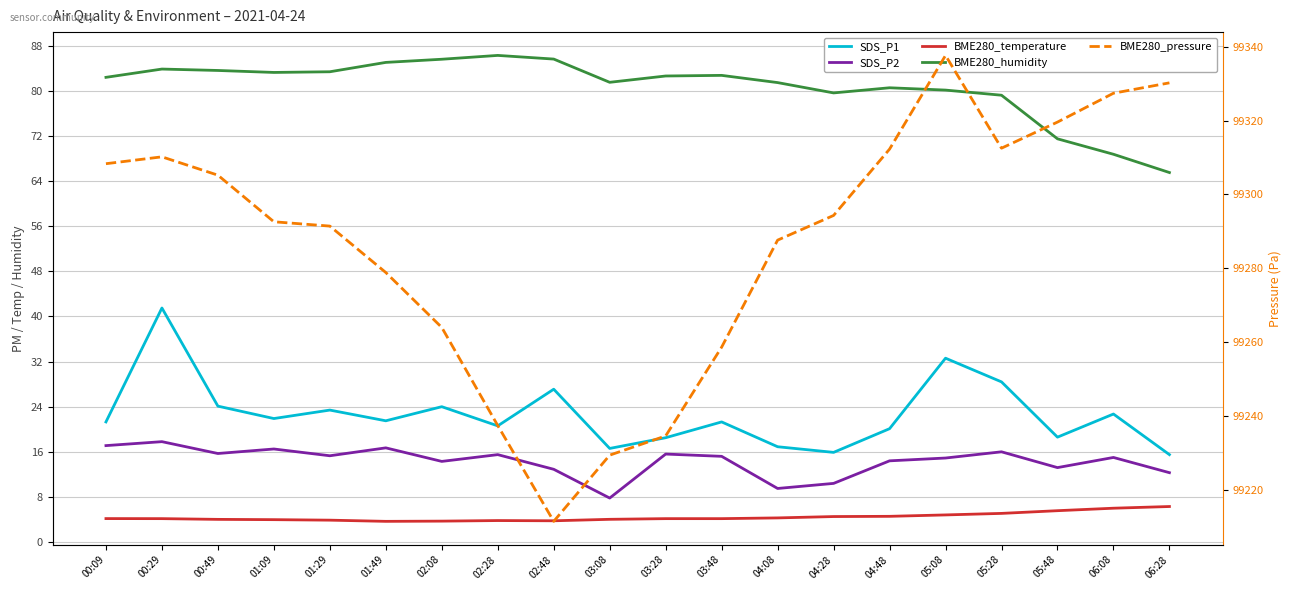

What position from the right is 00:49?

18